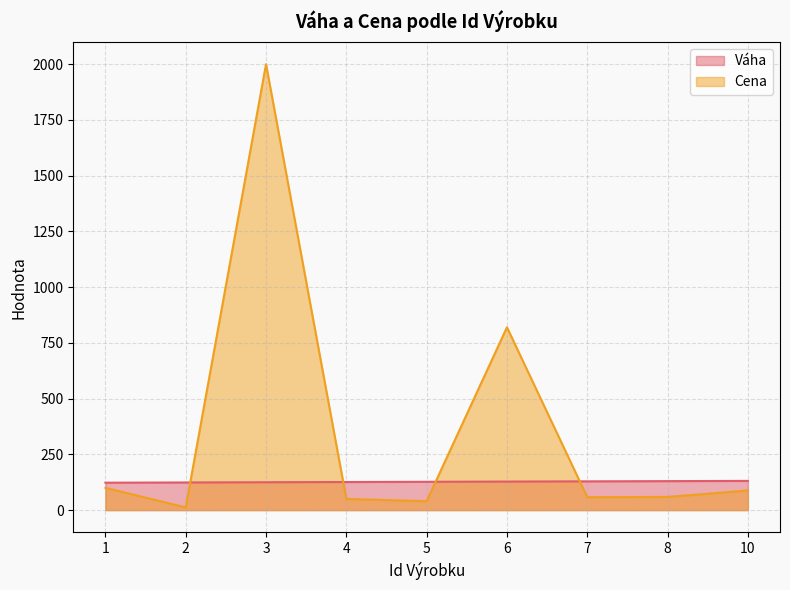

Which series ends up on top after the final intersection of Cena and Váha?

Váha